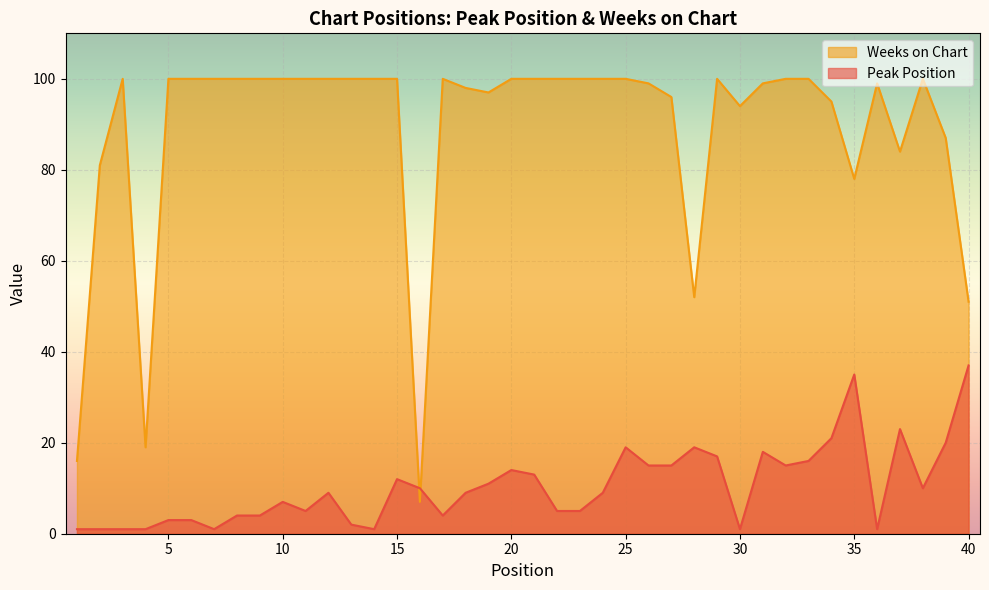

List the series in order of their peak value, highest first.

Weeks on Chart, Peak Position